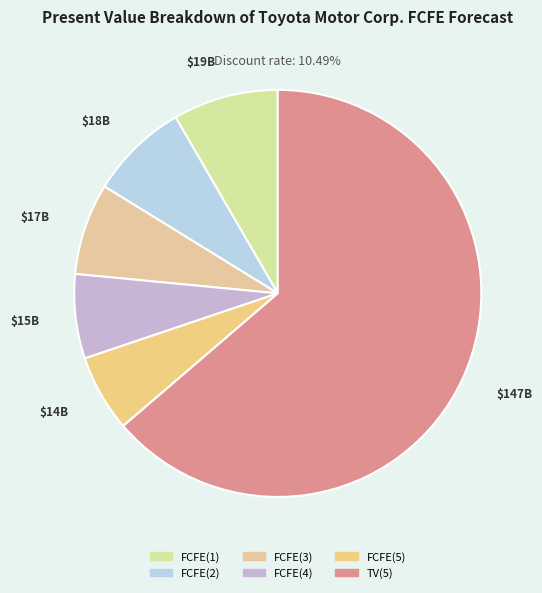

Is there a majority slice in this chart?

Yes